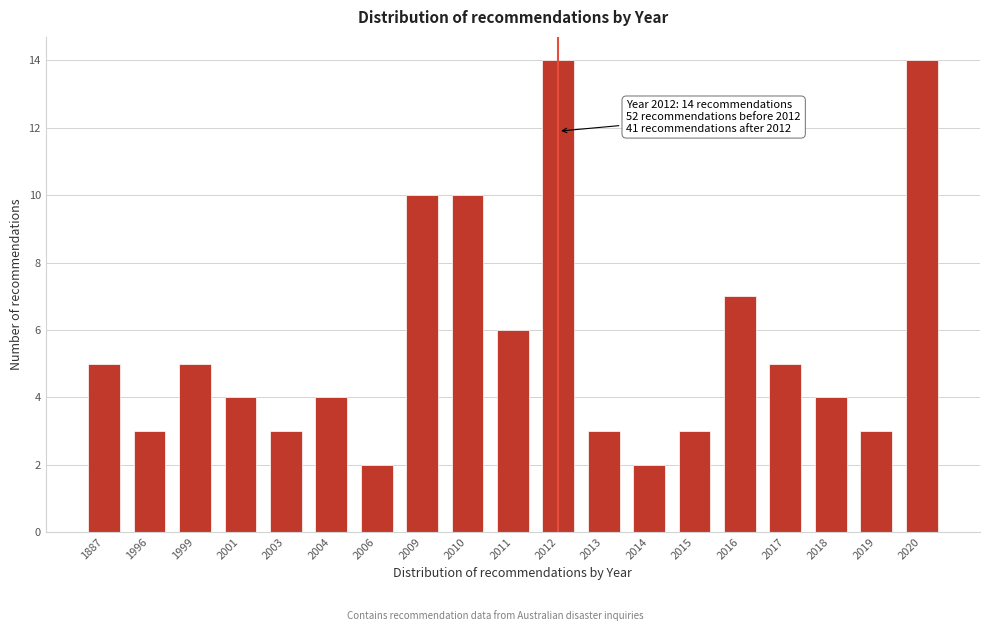

Reading right to left, transcribe all the data shown in this chart.

2020=14	2019=3	2018=4	2017=5	2016=7	2015=3	2014=2	2013=3	2012=14	2011=6	2010=10	2009=10	2006=2	2004=4	2003=3	2001=4	1999=5	1996=3	1887=5